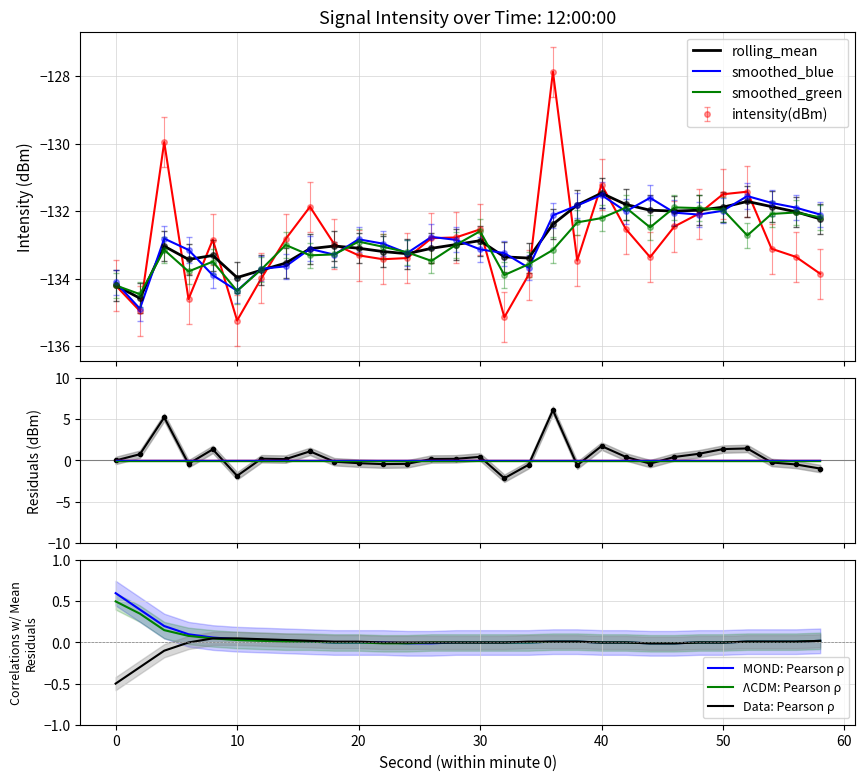

What is the lowest value of the intensity(dBm) series?

-135.2